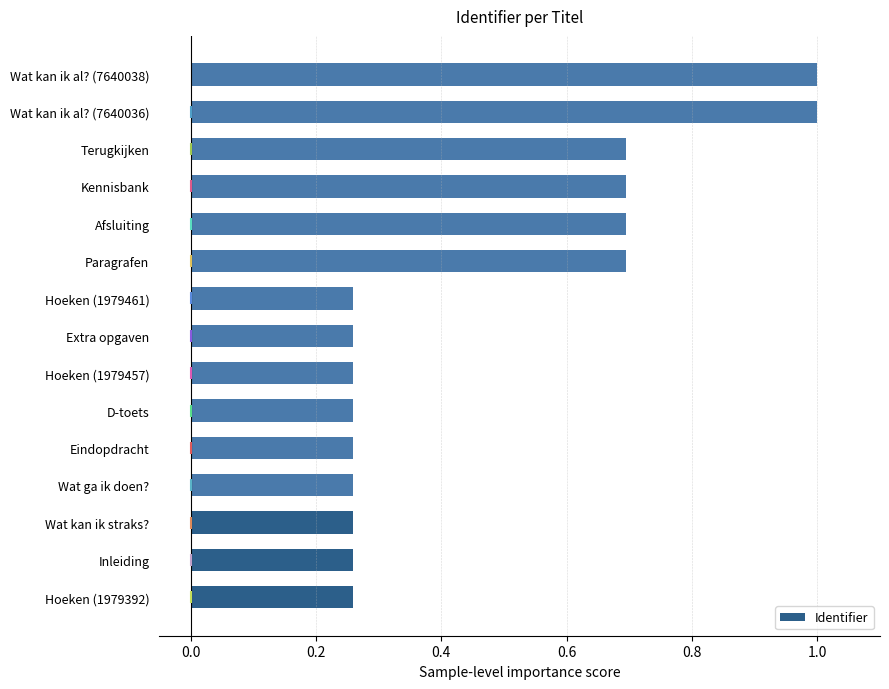

What is the greatest value displayed?

1.0